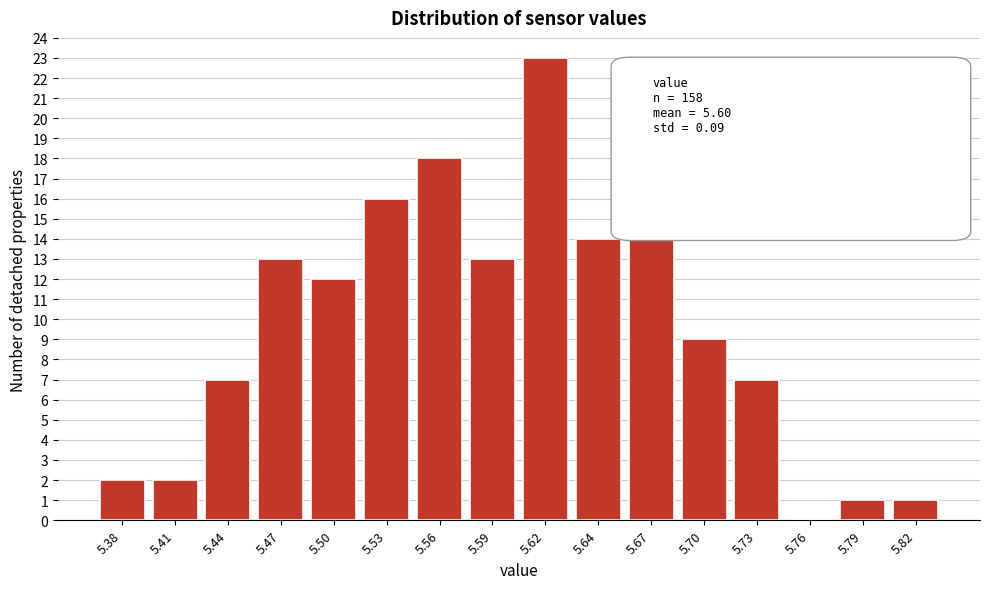

Reading left to right, what are all the values shown in this chart?

5.38=2	5.41=2	5.44=7	5.47=13	5.50=12	5.53=16	5.56=18	5.59=13	5.62=23	5.64=14	5.67=20	5.70=9	5.73=7	5.76=0	5.79=1	5.82=1